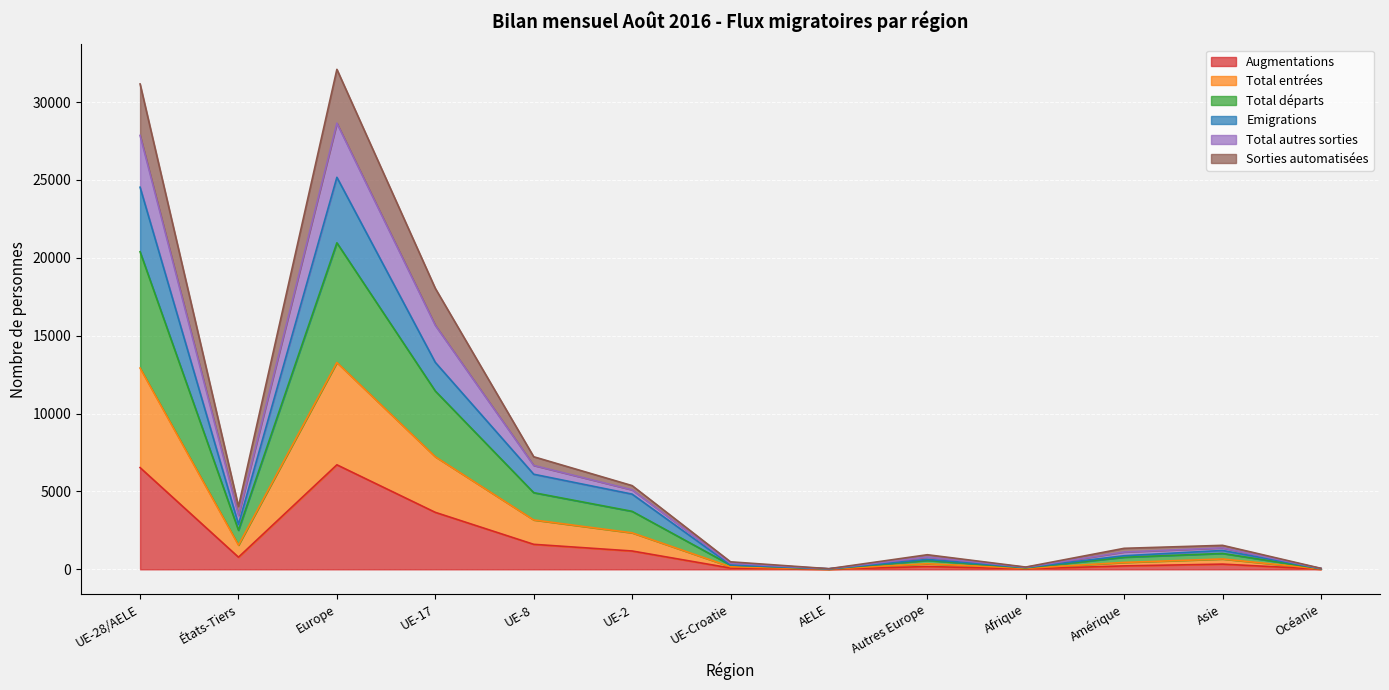

At which category does Emigrations reach its first local valley?

États-Tiers